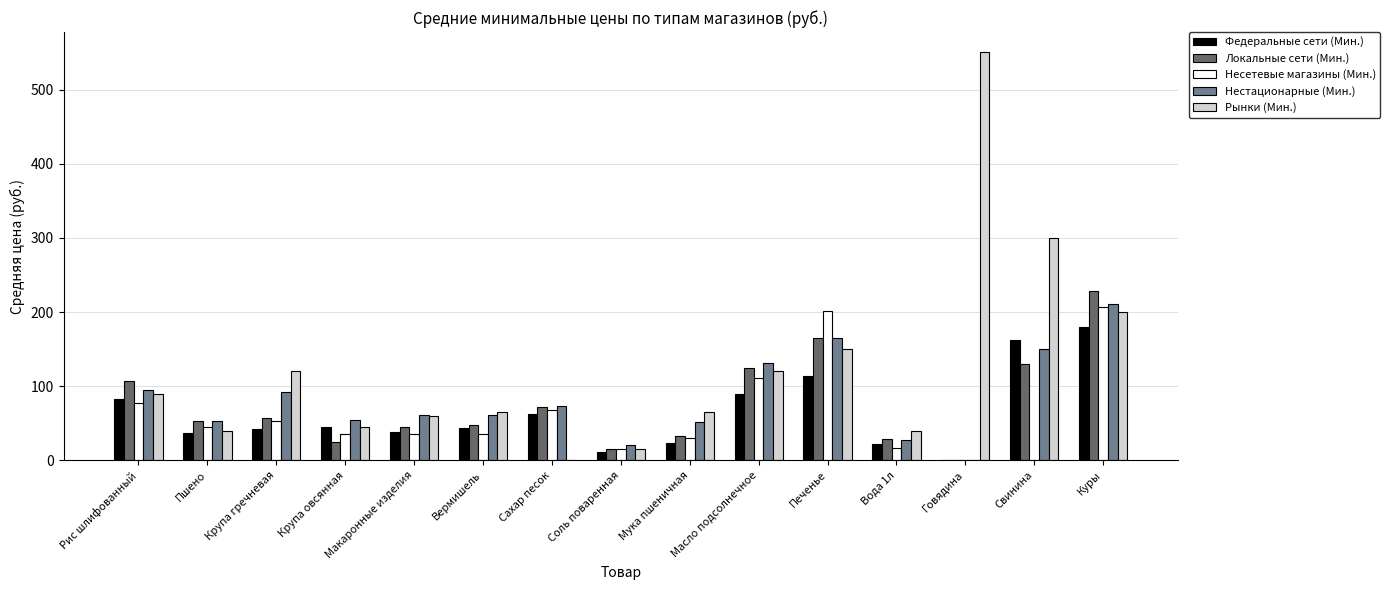

Between Печенье and Куры, which series saw the biggest shift?

Федеральные сети (Мин.)